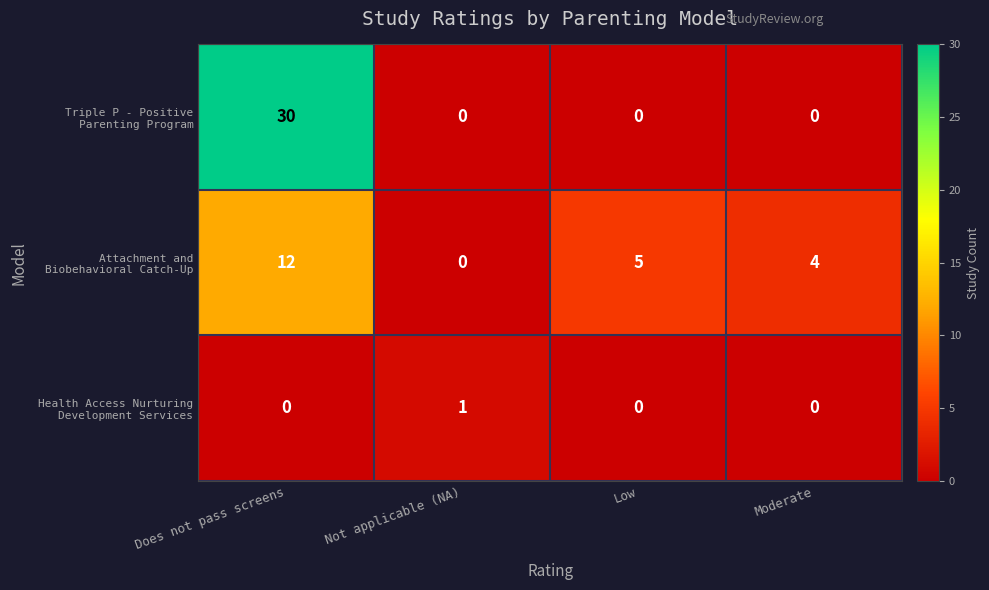

What is the difference between the highest and lowest values at Moderate?

4